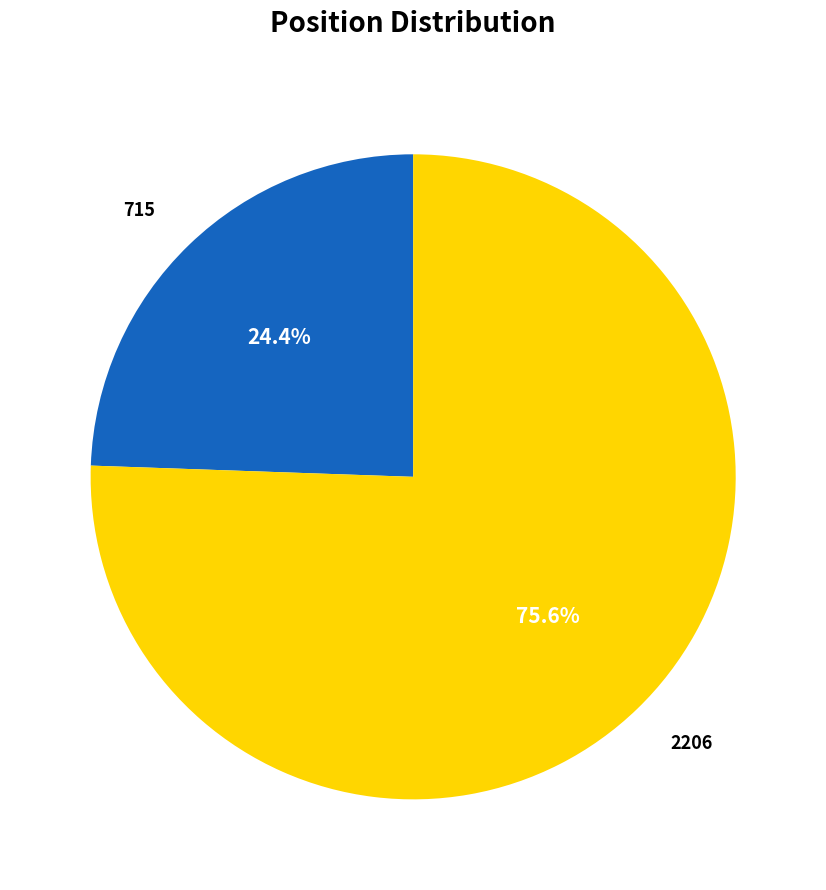

Which category accounts for the majority?

2206